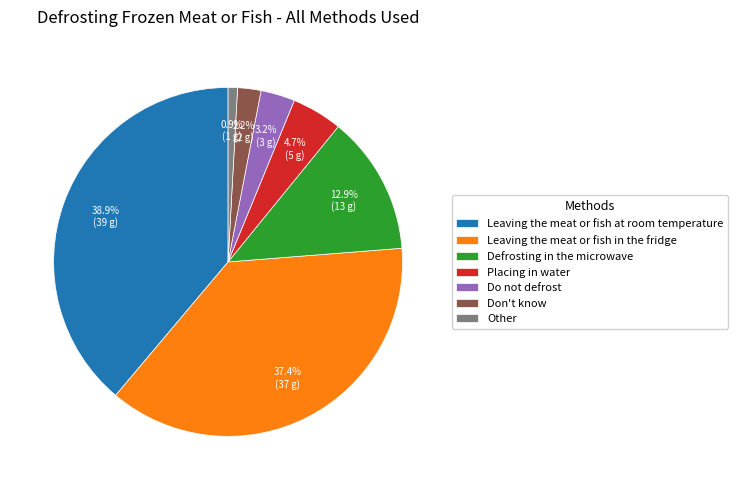

Is Placing in water the majority of the pie?

No